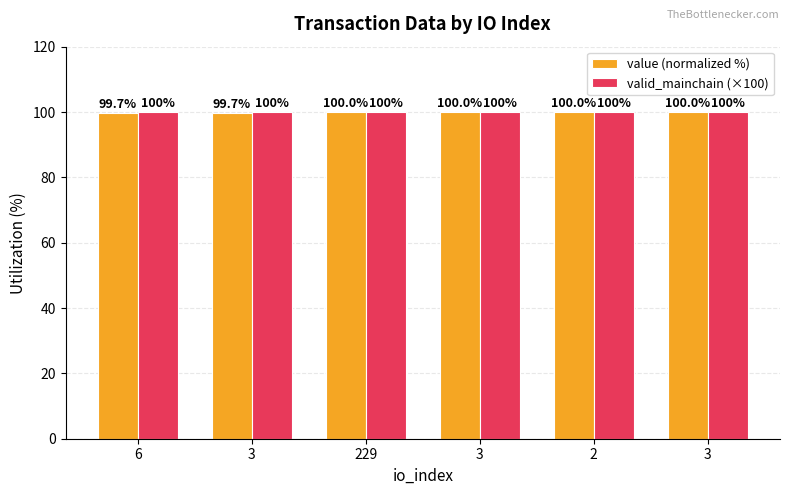

How many categories are shown in the chart?

6